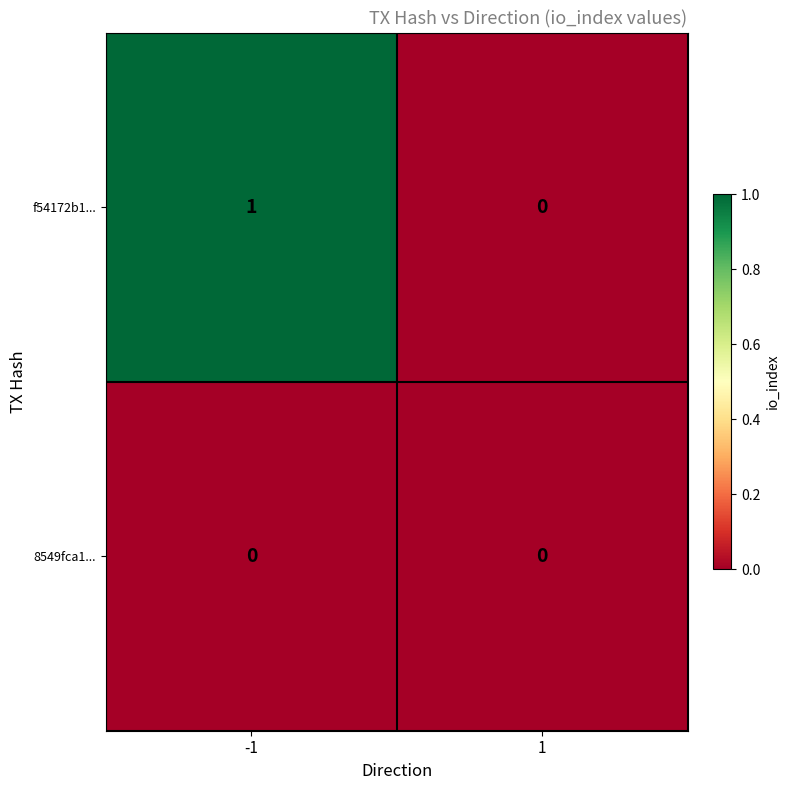

Which series has the largest total across all categories?

f54172b1...